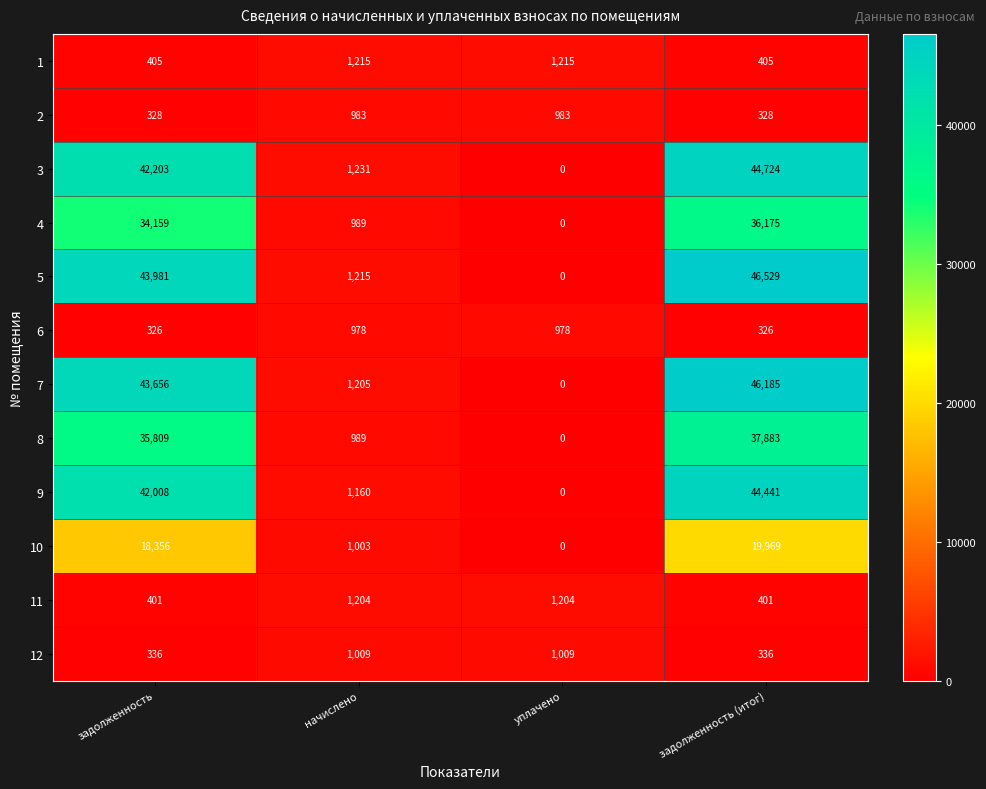

At how many categories does at least one series exceed 18228?

2